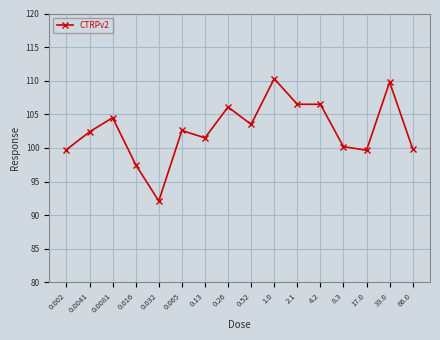

How many data points are less than 102?

7